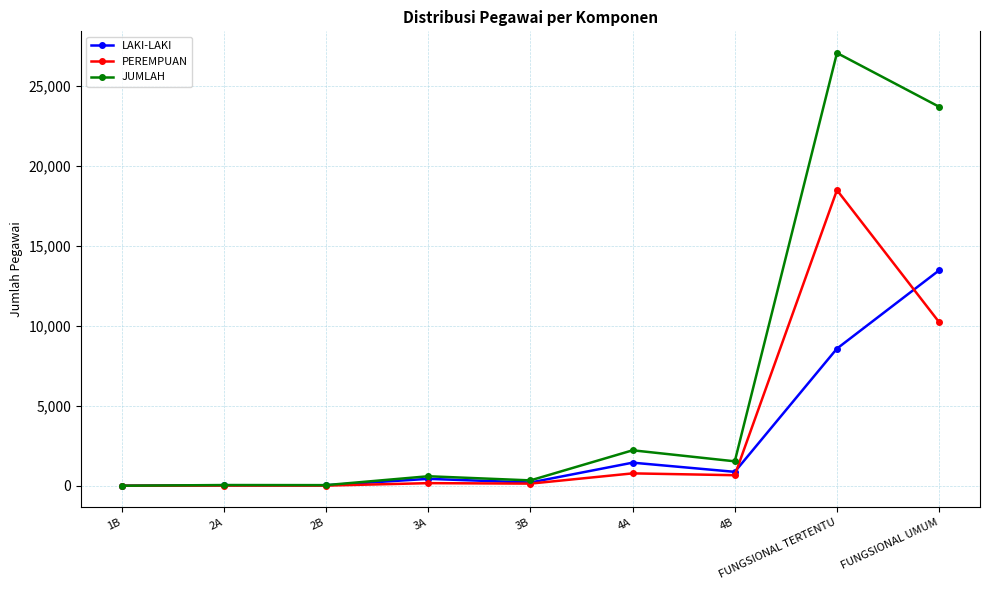

Between 2A and 3A, which series saw the biggest shift?

JUMLAH